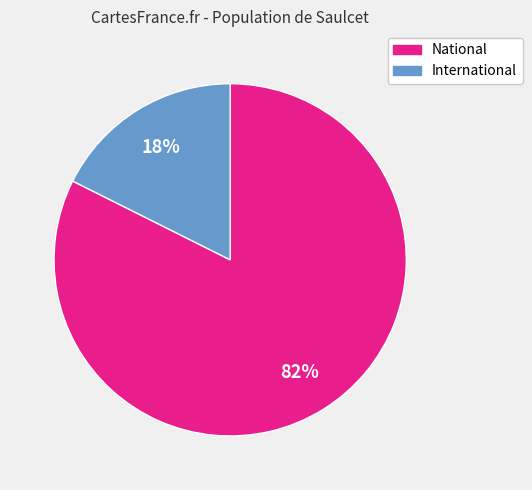

What percentage is the International slice, to the nearest percent?

18%